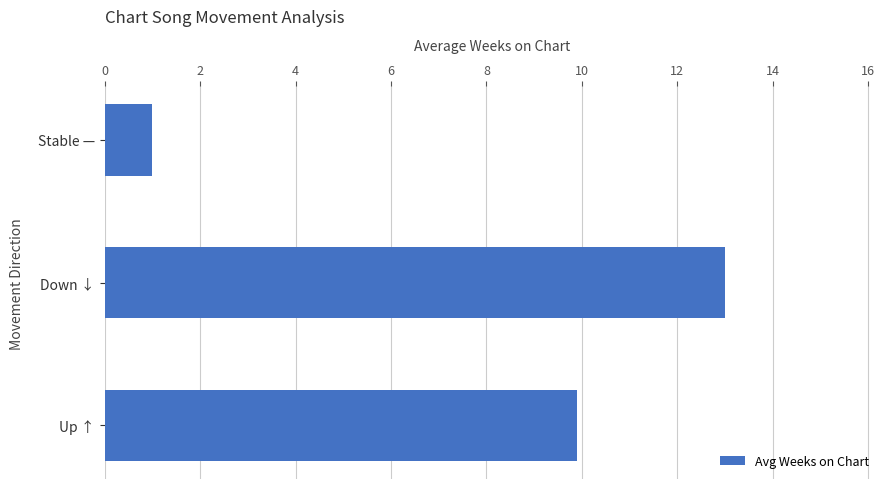

Reading bottom to top, transcribe all the data shown in this chart.

Up ↑=9.9	Down ↓=13.0	Stable —=1.0